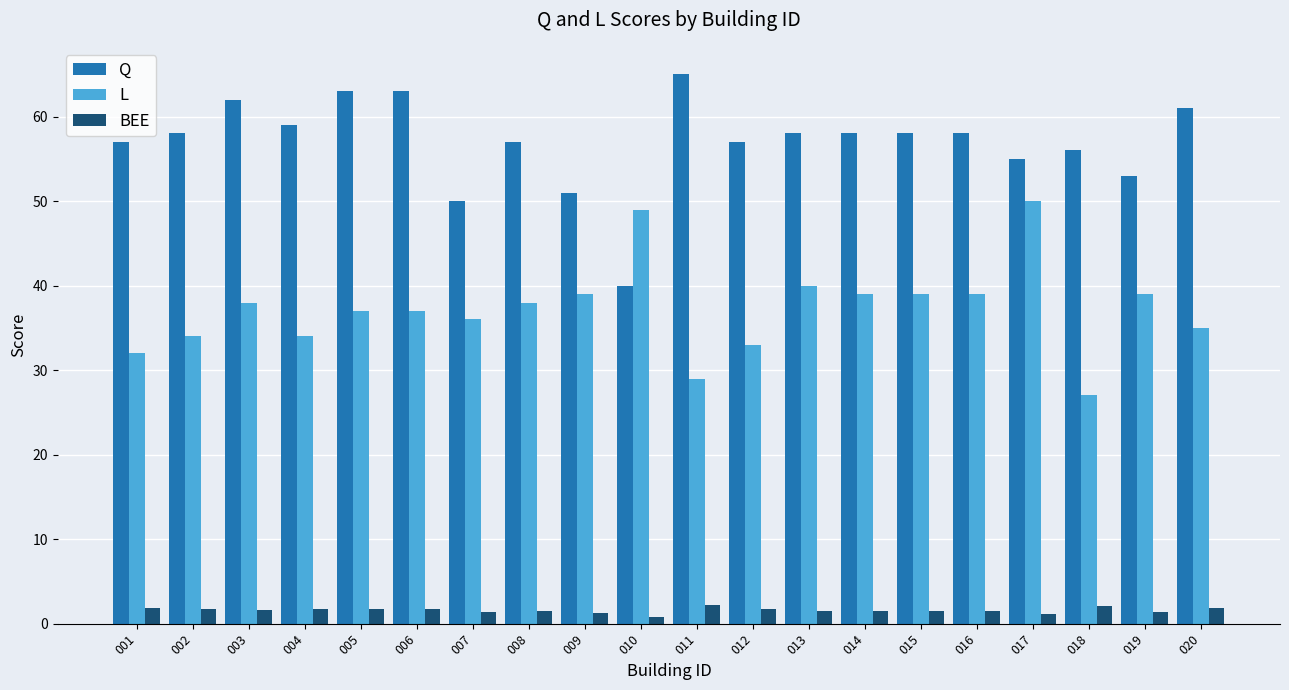

What is the value of the Q bar at the 16th from the left?

58.0